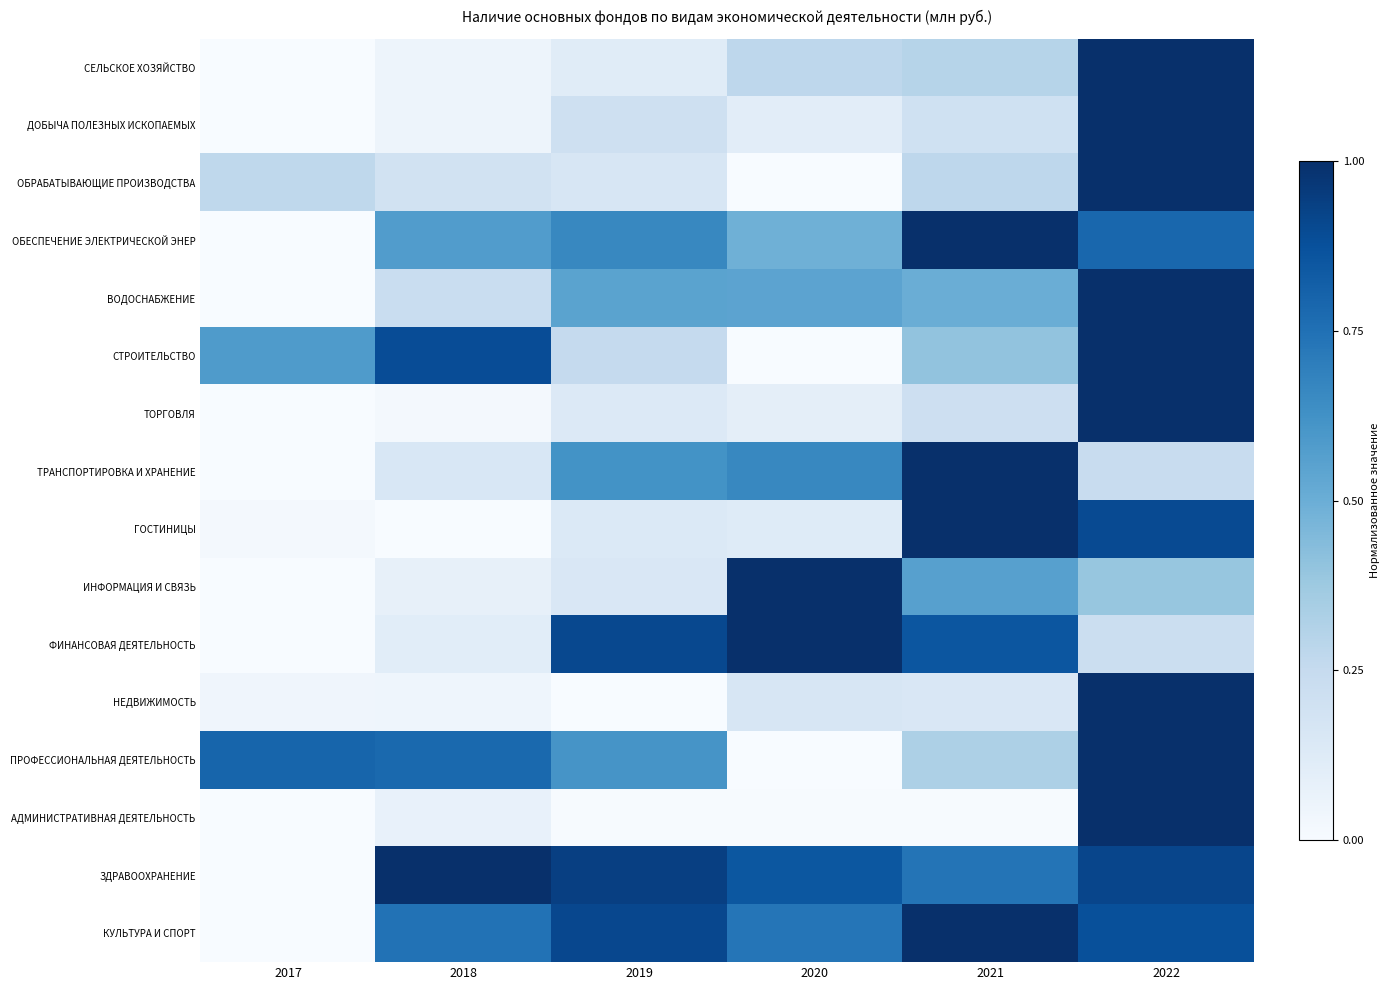

Reading left to right, transcribe all the data shown in this chart.

СЕЛЬСКОЕ ХОЗЯЙСТВО: 2017=0.0	2018=0.0	2019=0.1	2020=0.3	2021=0.3	2022=1.0
ДОБЫЧА ПОЛЕЗНЫХ ИСКОПАЕМЫХ: 2017=0.0	2018=0.1	2019=0.2	2020=0.1	2021=0.2	2022=1.0
ОБРАБАТЫВАЮЩИЕ ПРОИЗВОДСТВА: 2017=0.3	2018=0.2	2019=0.2	2020=0.0	2021=0.3	2022=1.0
ОБЕСПЕЧЕНИЕ ЭЛЕКТРИЧЕСКОЙ ЭНЕР: 2017=0.0	2018=0.6	2019=0.7	2020=0.5	2021=1.0	2022=0.8
ВОДОСНАБЖЕНИЕ: 2017=0.0	2018=0.2	2019=0.6	2020=0.5	2021=0.5	2022=1.0
СТРОИТЕЛЬСТВО: 2017=0.6	2018=0.9	2019=0.3	2020=0.0	2021=0.4	2022=1.0
ТОРГОВЛЯ: 2017=0.0	2018=0.0	2019=0.1	2020=0.1	2021=0.2	2022=1.0
ТРАНСПОРТИРОВКА И ХРАНЕНИЕ: 2017=0.0	2018=0.2	2019=0.6	2020=0.7	2021=1.0	2022=0.2
ГОСТИНИЦЫ: 2017=0.0	2018=0.0	2019=0.1	2020=0.1	2021=1.0	2022=0.9
ИНФОРМАЦИЯ И СВЯЗЬ: 2017=0.0	2018=0.1	2019=0.2	2020=1.0	2021=0.6	2022=0.4
ФИНАНСОВАЯ ДЕЯТЕЛЬНОСТЬ: 2017=0.0	2018=0.1	2019=0.9	2020=1.0	2021=0.9	2022=0.2
НЕДВИЖИМОСТЬ: 2017=0.0	2018=0.0	2019=0.0	2020=0.2	2021=0.1	2022=1.0
ПРОФЕССИОНАЛЬНАЯ ДЕЯТЕЛЬНОСТЬ: 2017=0.8	2018=0.8	2019=0.6	2020=0.0	2021=0.3	2022=1.0
АДМИНИСТРАТИВНАЯ ДЕЯТЕЛЬНОСТЬ: 2017=0.0	2018=0.1	2019=0.0	2020=0.0	2021=0.0	2022=1.0
ЗДРАВООХРАНЕНИЕ: 2017=0.0	2018=1.0	2019=0.9	2020=0.8	2021=0.7	2022=0.9
КУЛЬТУРА И СПОРТ: 2017=0.0	2018=0.7	2019=0.9	2020=0.7	2021=1.0	2022=0.9